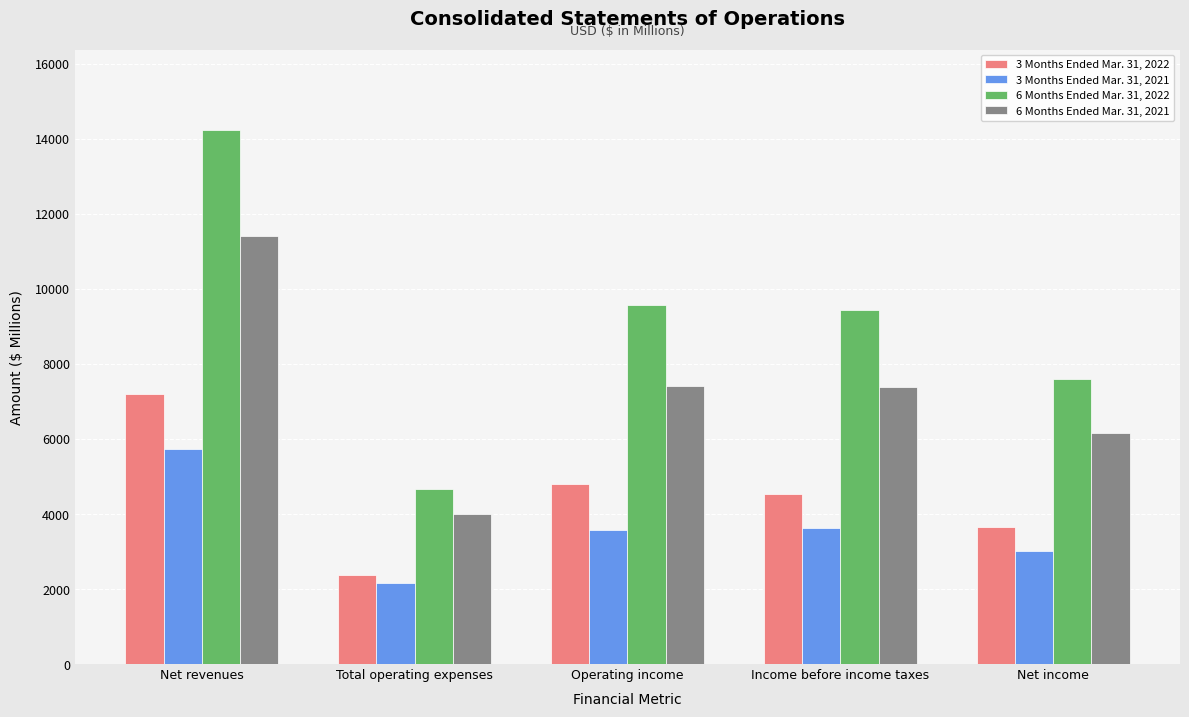

What is the label of the 4th bar from the left?

Income before income taxes